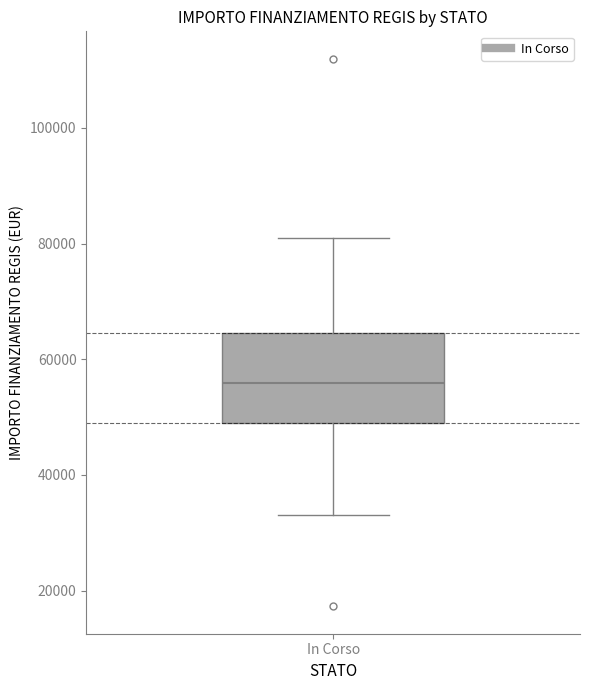

Read this box plot against the y-axis: the position of the median line, the range covered by the box, and the ends of both whiskers. The values are not printed on the chart, so give them approximately, as read against the axis.

median 56000, box 50000 to 64000, whiskers 32000 to 80000